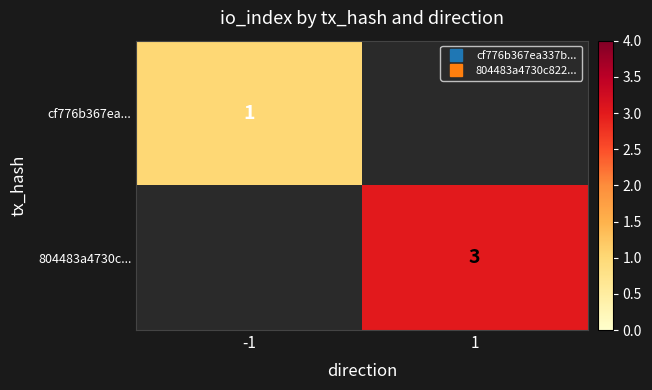

Rank the series at 1 from highest to lowest value.

cf776b367ea..., 804483a4730c...